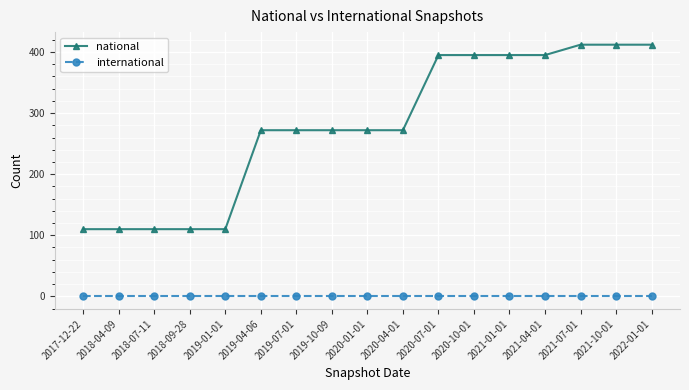

True or false: national and international cross at least once.

False